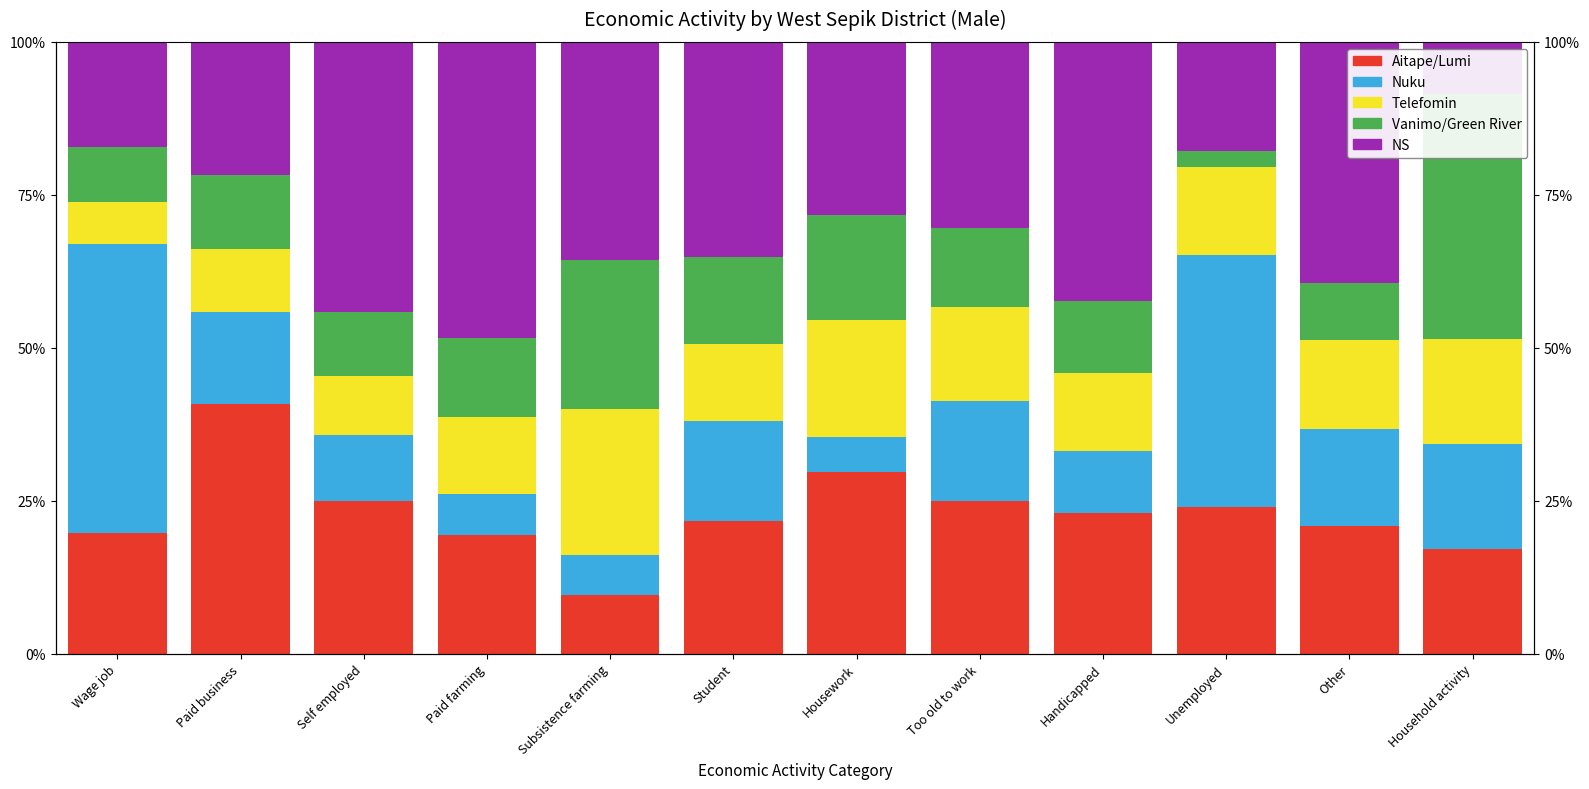

Is it true that Vanimo/Green River equals 18.7 at Handicapped?

False